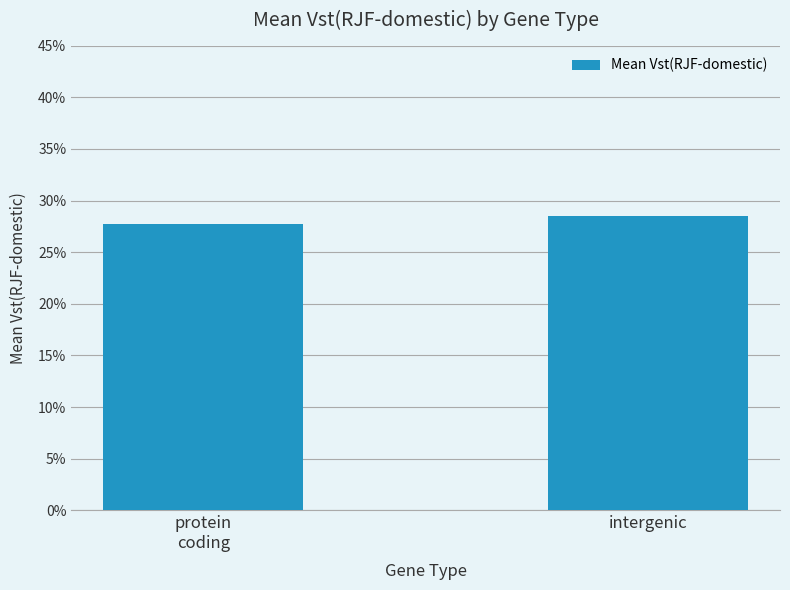

Reading right to left, extract all data points from this chart.

0.3	0.3